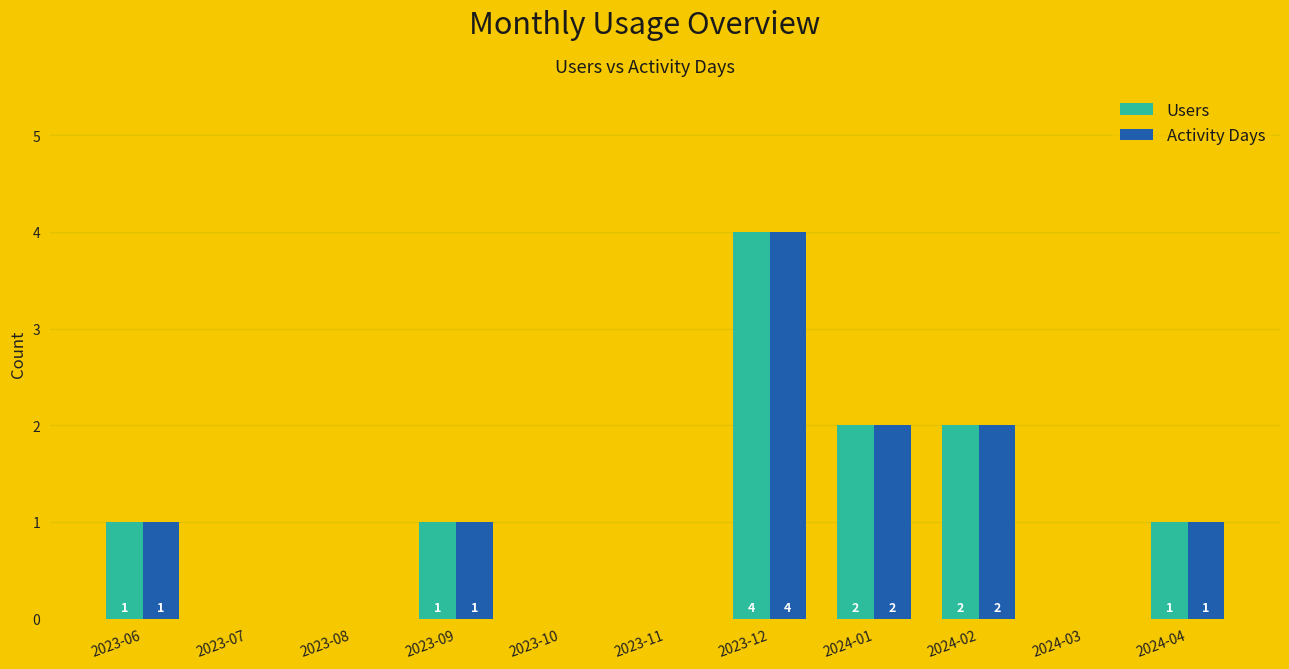

At which category is the sum across all series the highest?

2023-12